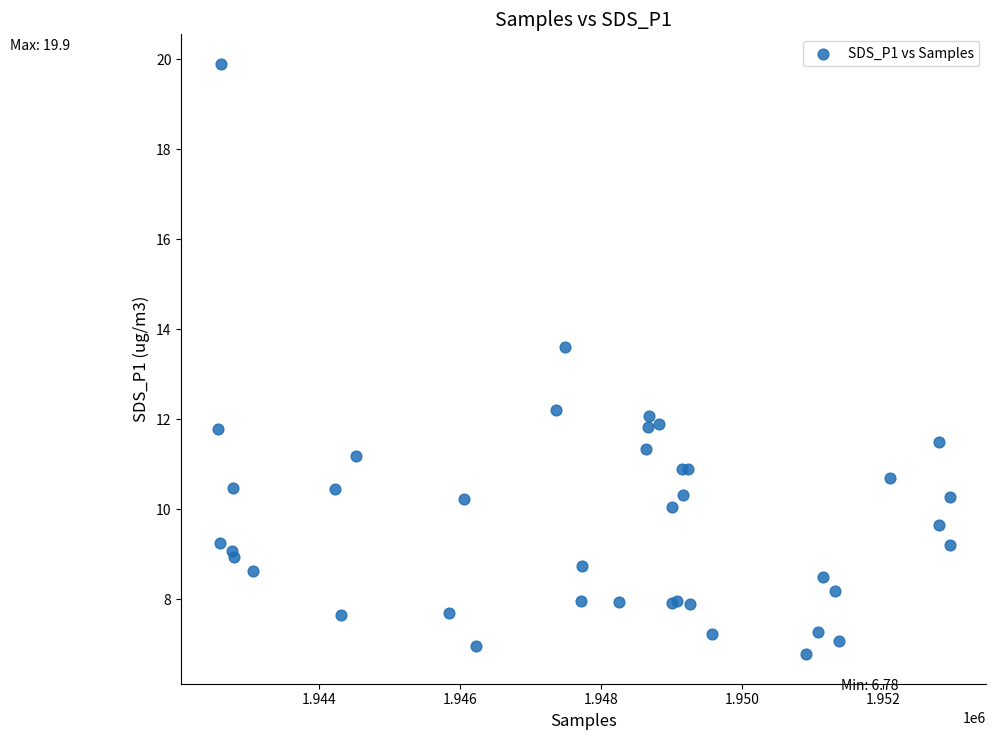

What Y value in the scatter plot is closest to 13?

13.6